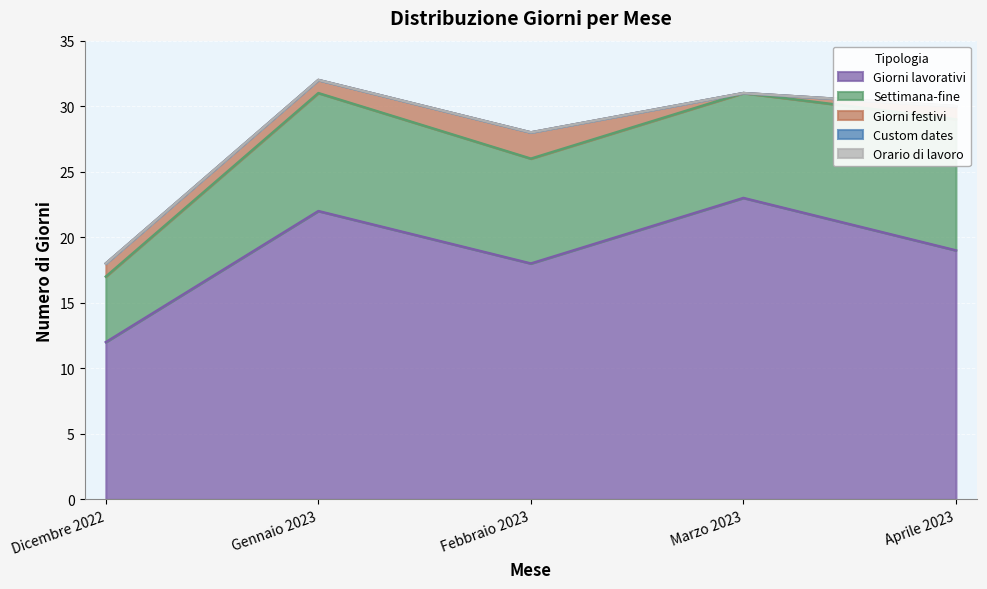

True or false: Settimana-fine has more than 2 interior local peaks.

False